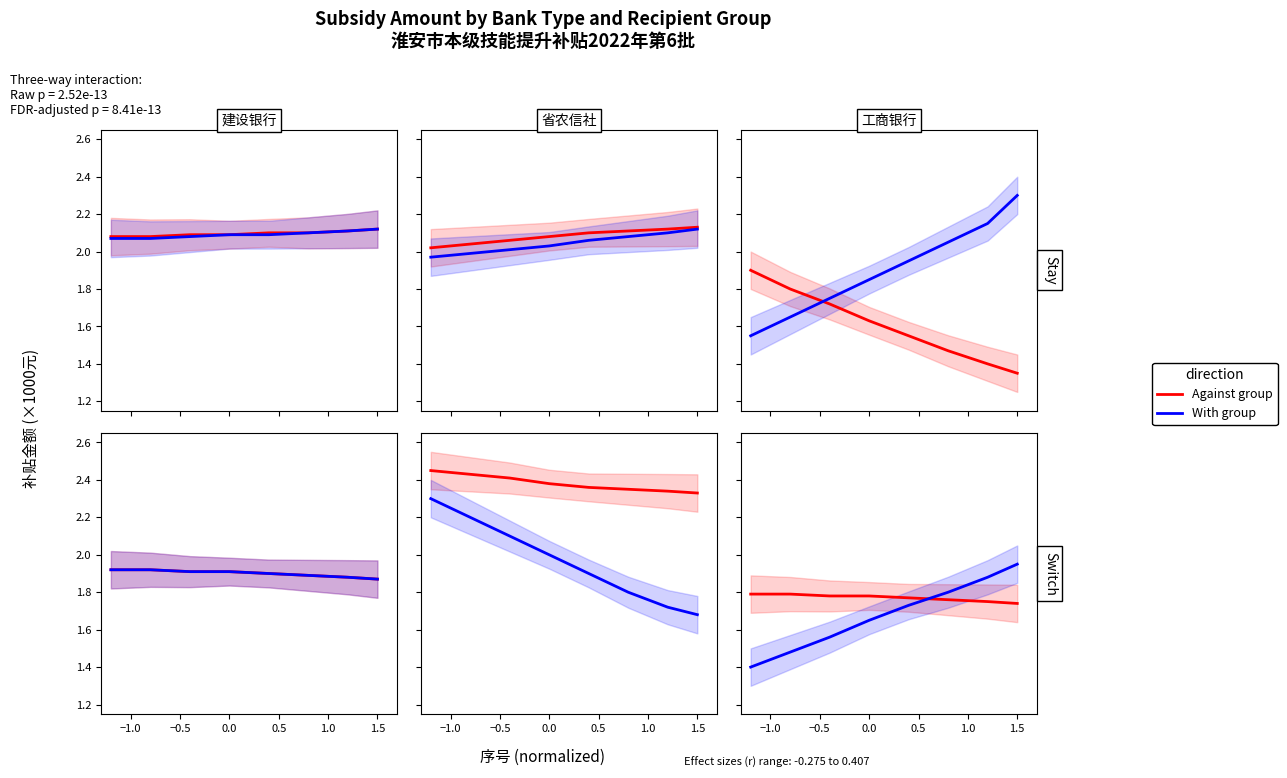

At which category is the sum across all series the highest?

1.5